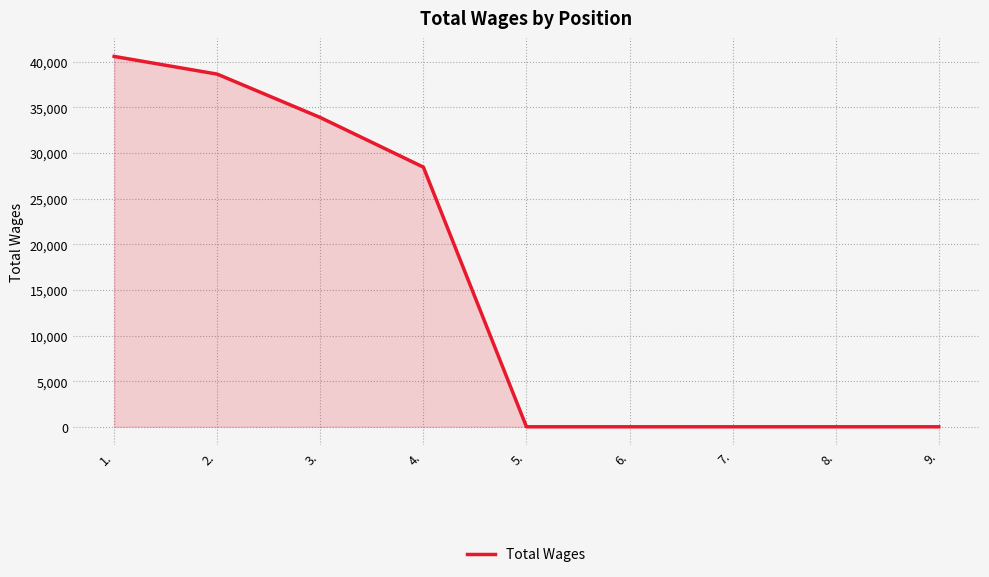

What is the change in value from 2. to 7.?

-38640